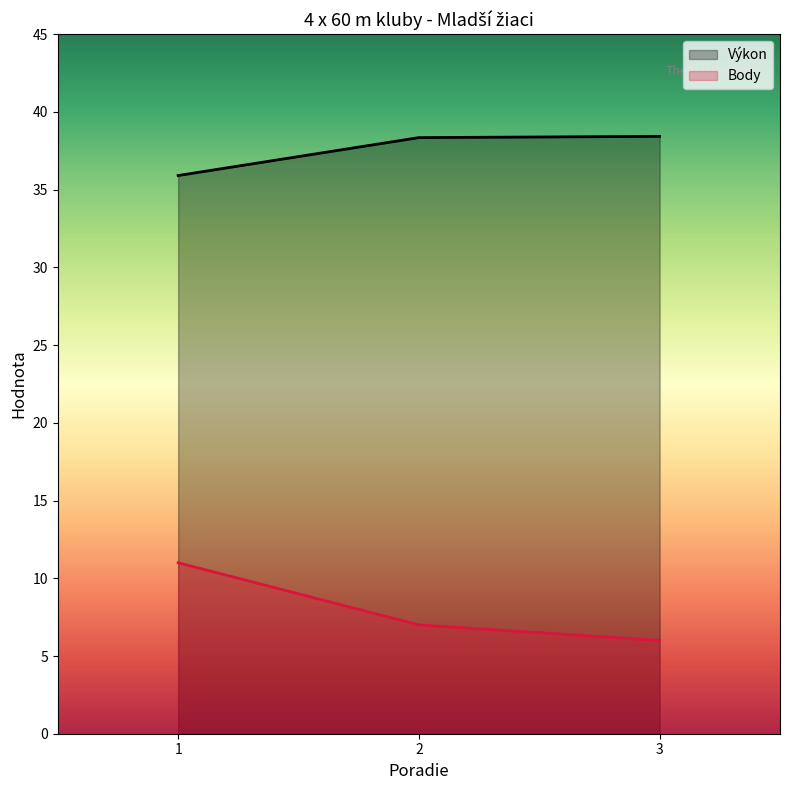

At how many categories does at least one series exceed 23?

3